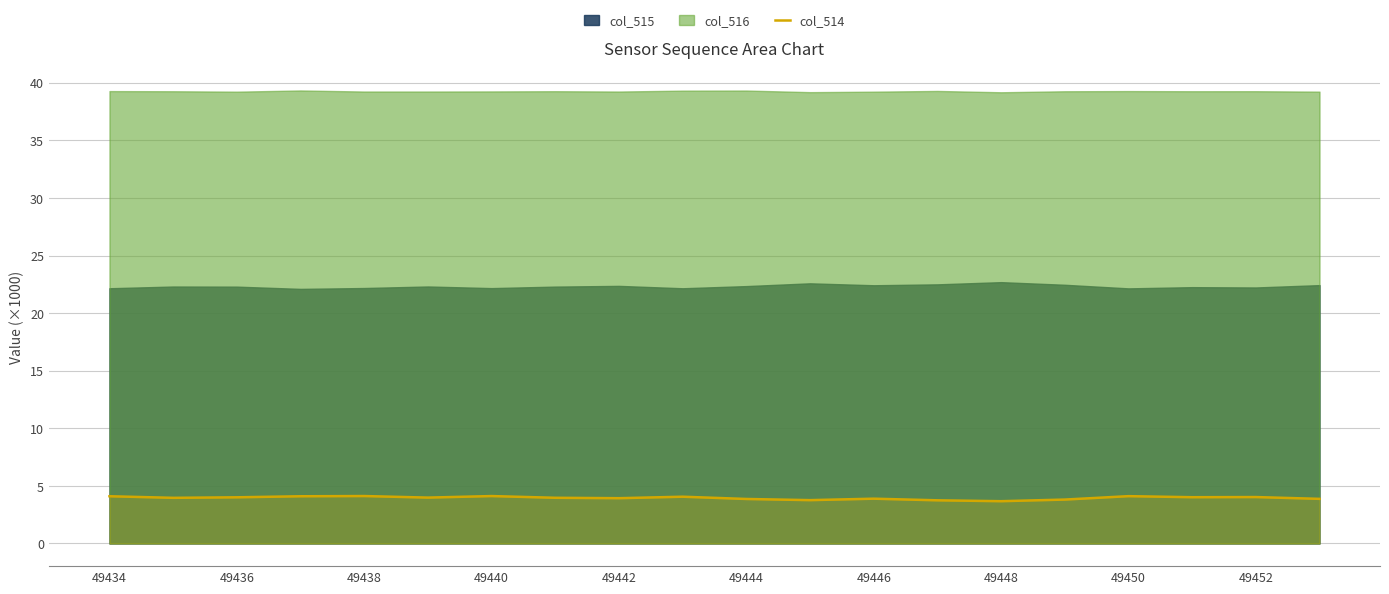

True or false: col_514 has a value of 3.7 at 49448.

True